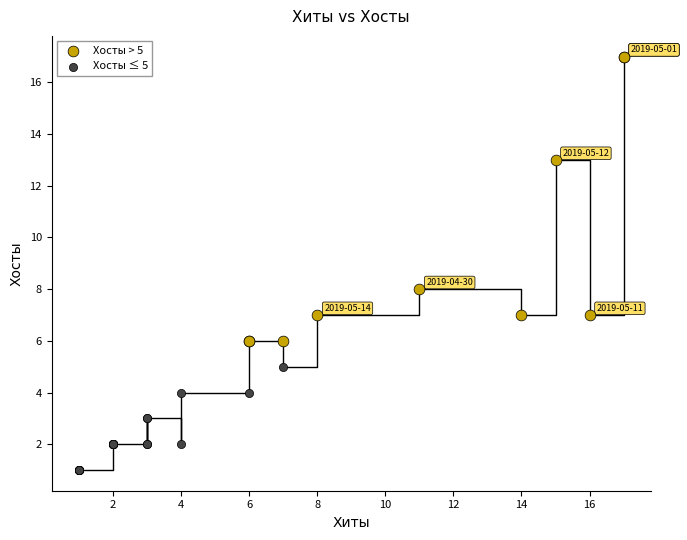

Which series reaches the maximum Y coordinate?

Хосты > 5